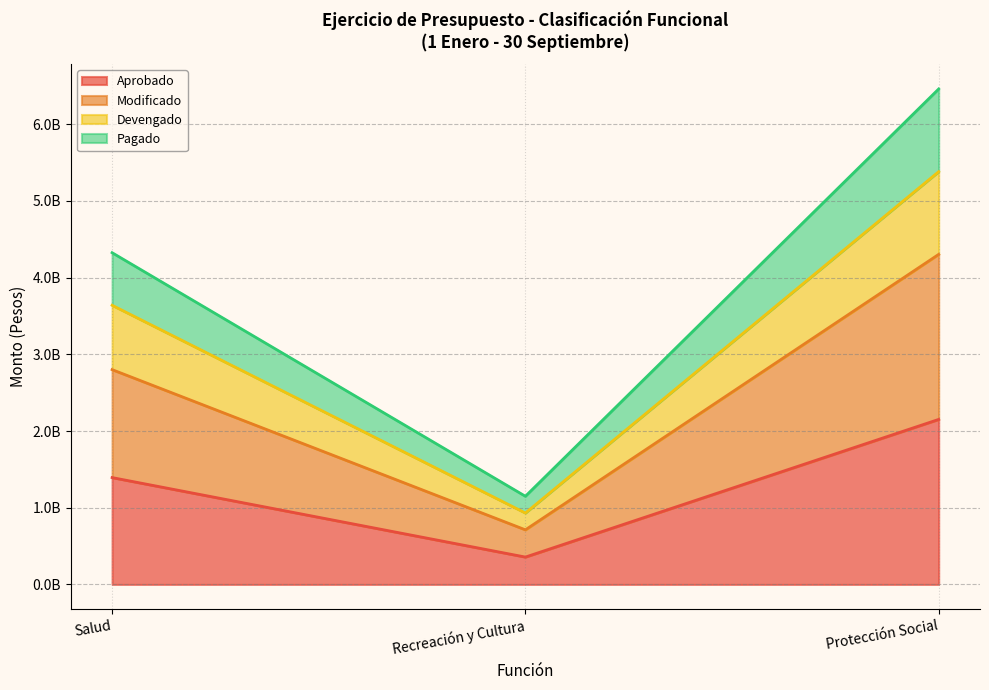

What is the sum of all Pagado values?

11935499852.9